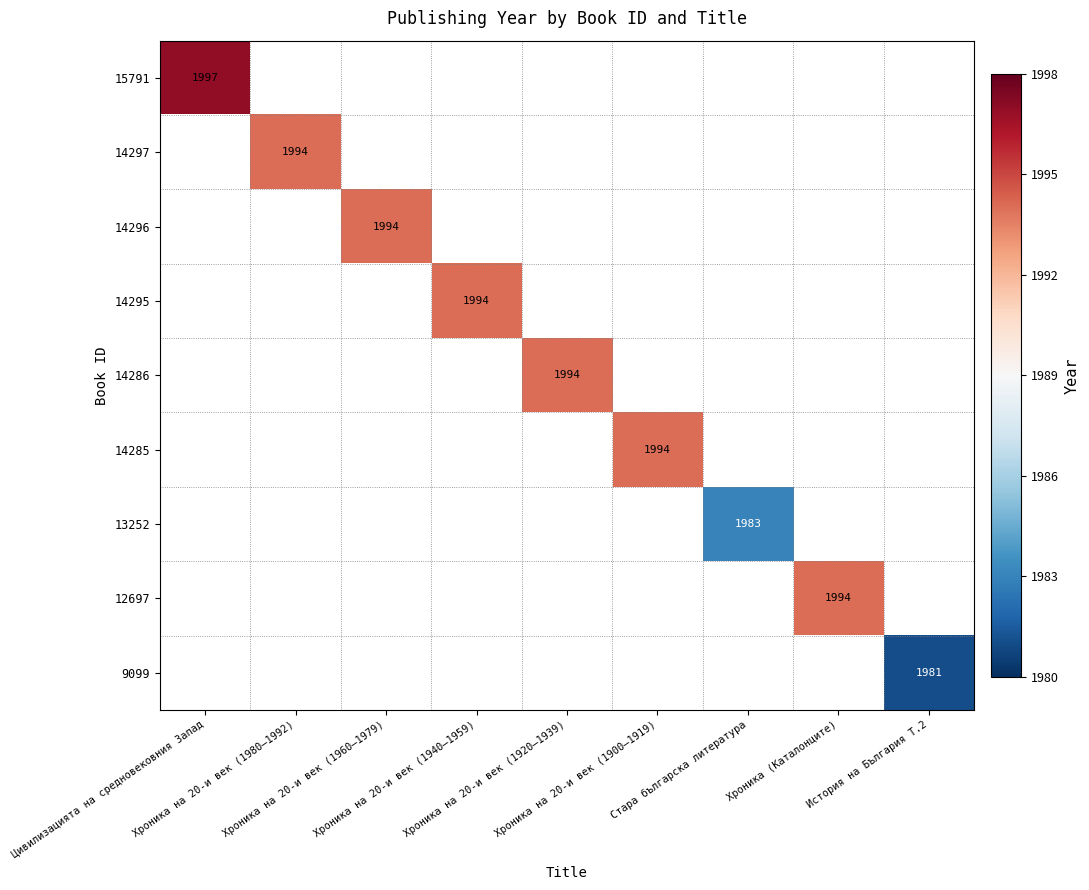

At how many categories does at least one series exceed 1991?

7